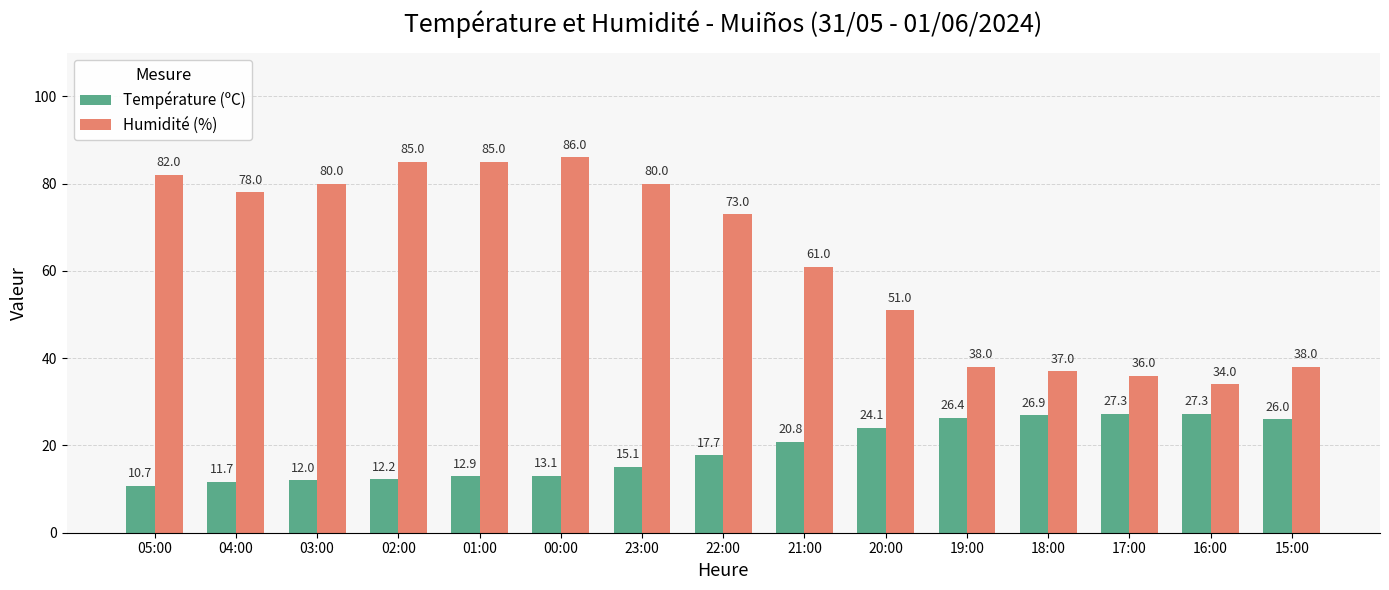

True or false: Humidité (%) has a value of 72.8 at 20:00.

False